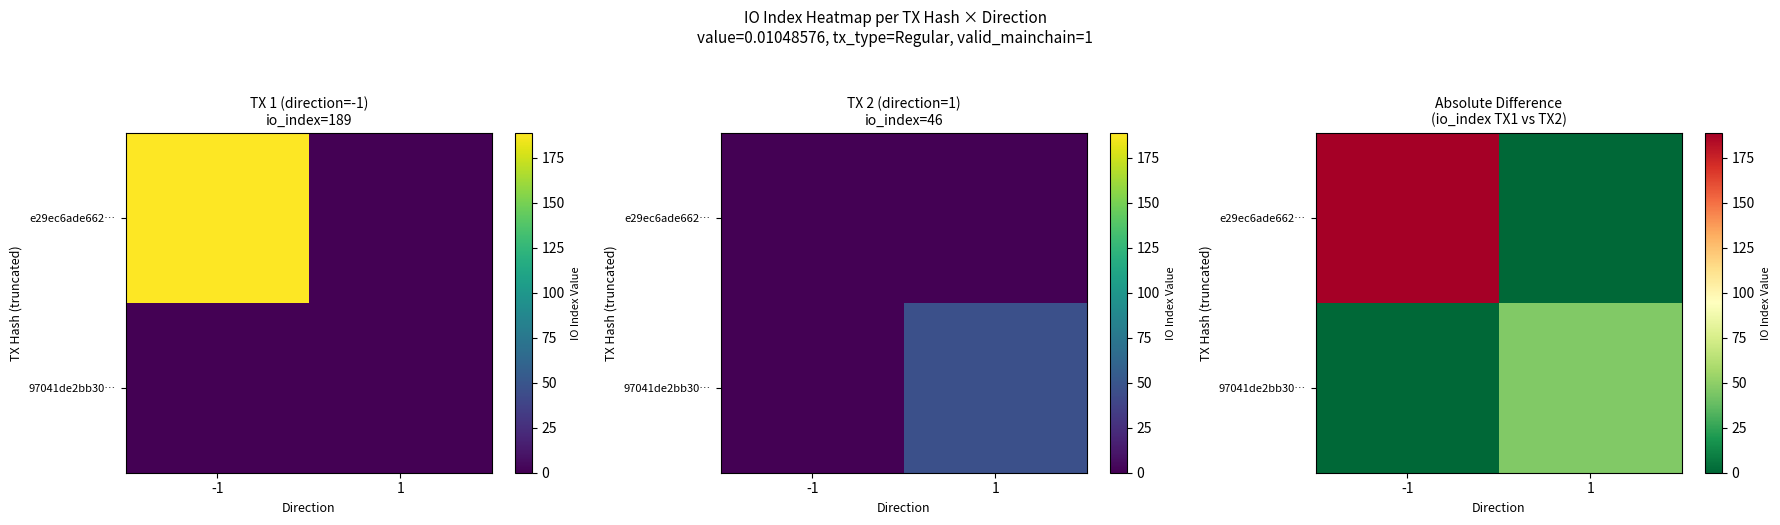

Count the number of categories in the chart.

2